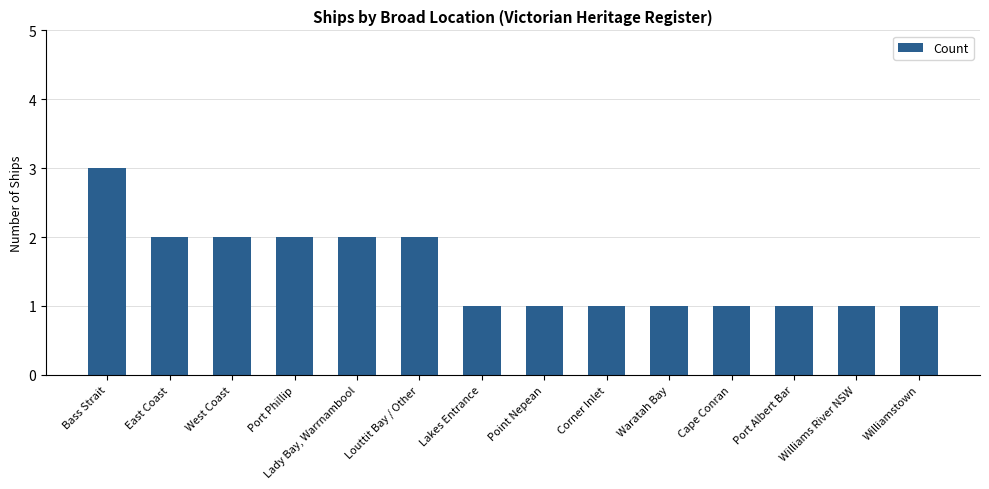

What is the value of the 10th bar from the left?

1